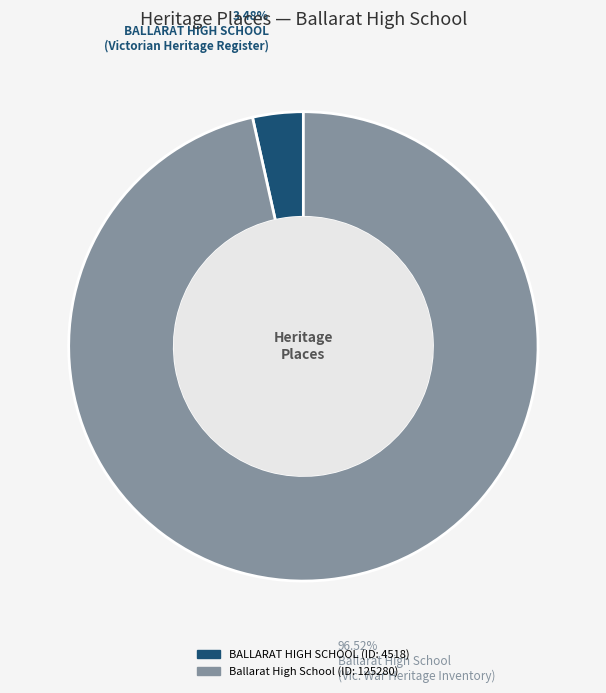

Which category has the smallest portion of the pie?

BALLARAT HIGH SCHOOL